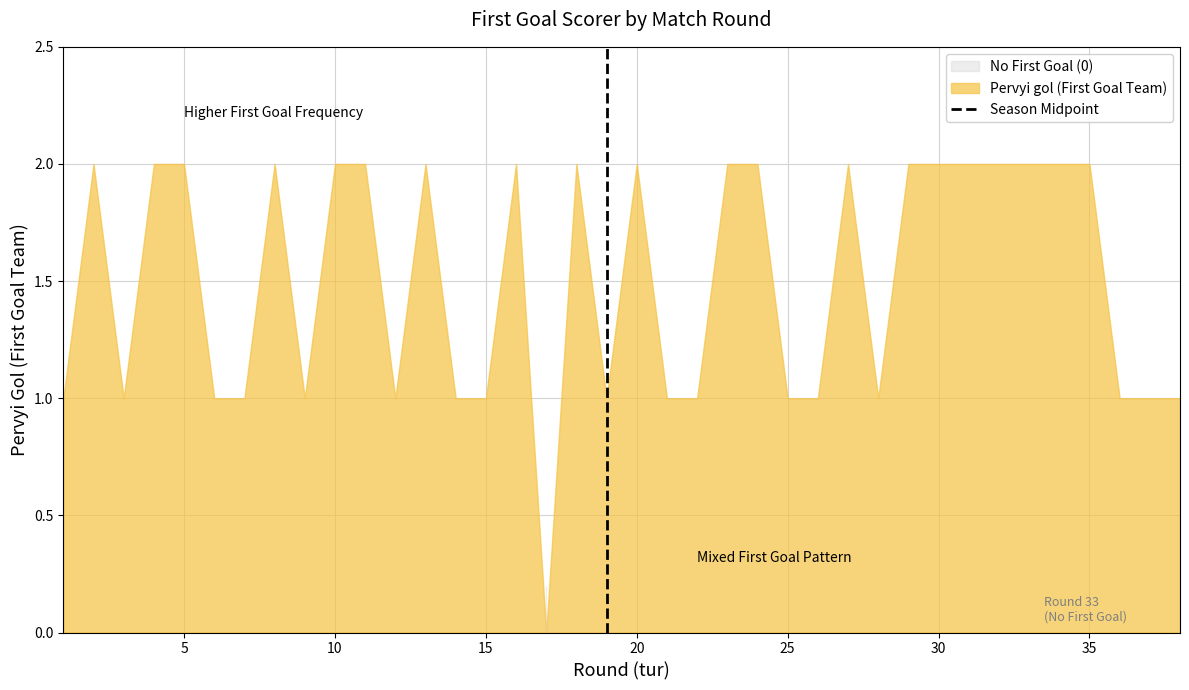

The value at 0 is 0. True or false?

True